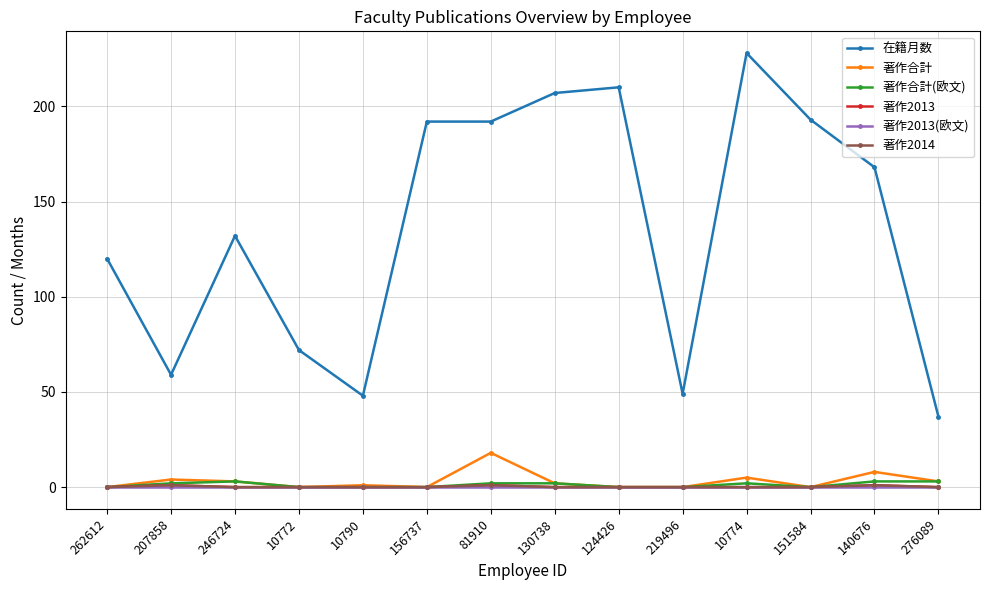

What is the total value across all series at 262612?

120